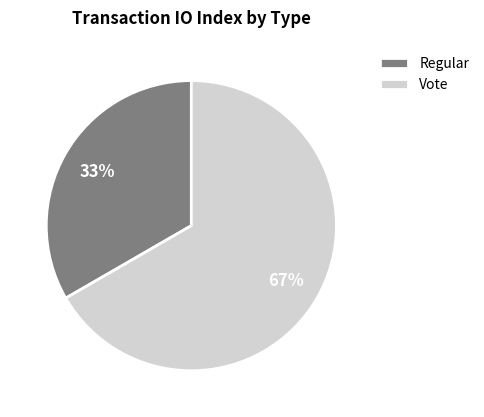

Count the number of slices in the pie.

2